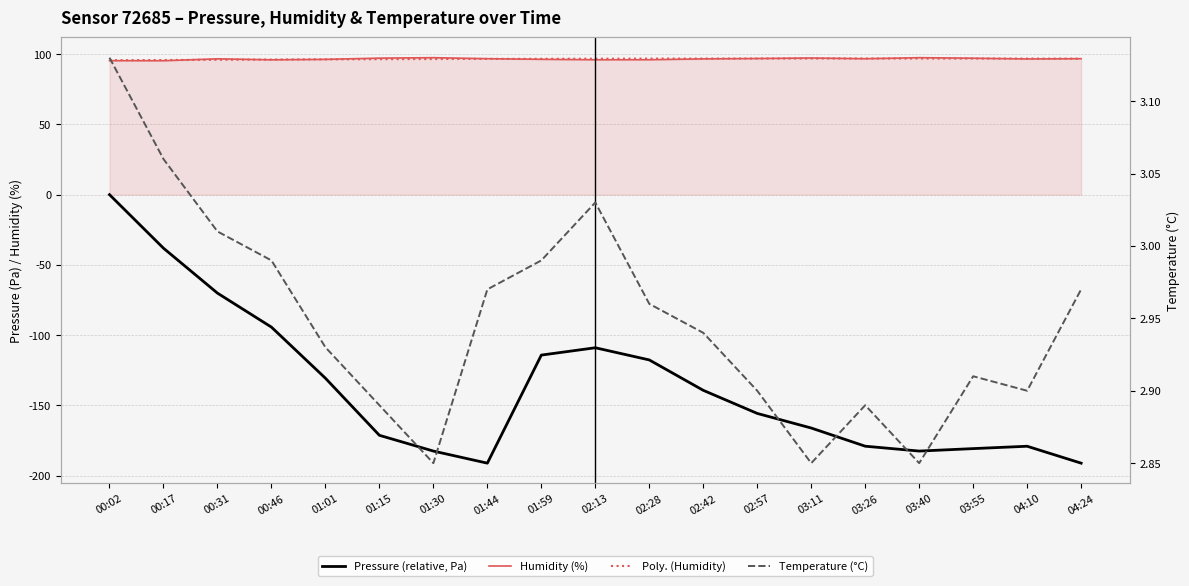

In humidity, how many points are higher than both neighbors (excluding endpoints)?

4